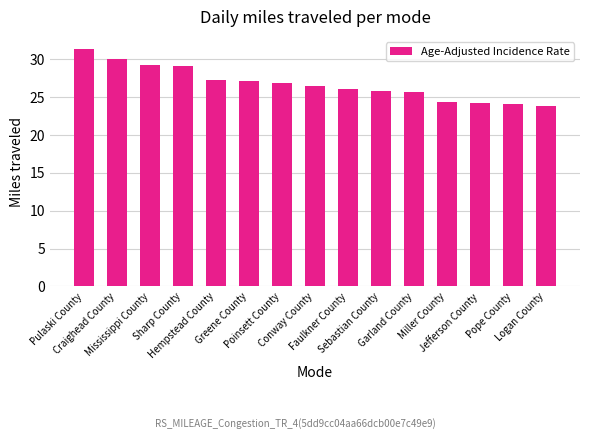

Count the number of categories in the chart.

15